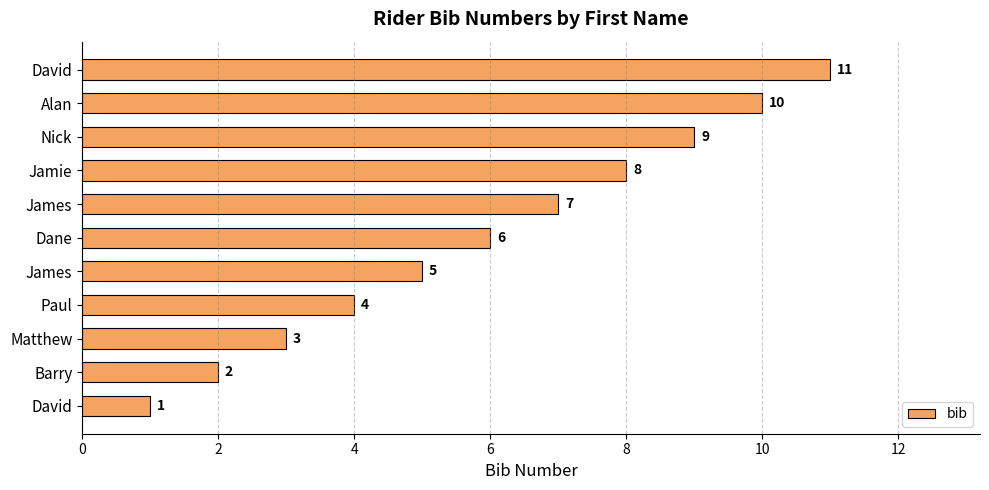

How many data points does each series have?

11